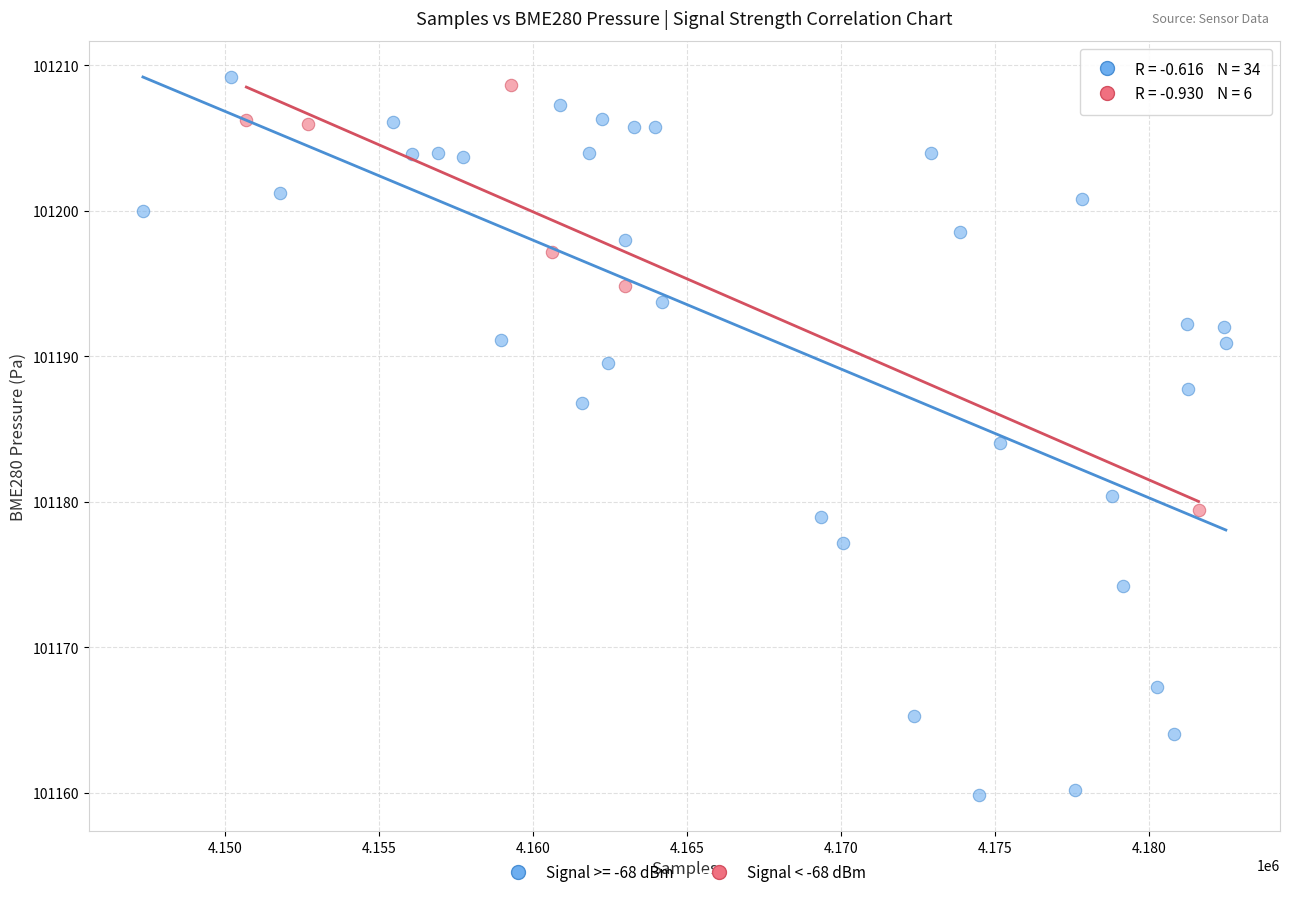

Which series has the widest spread of Y values?

Signal >= -68 dBm